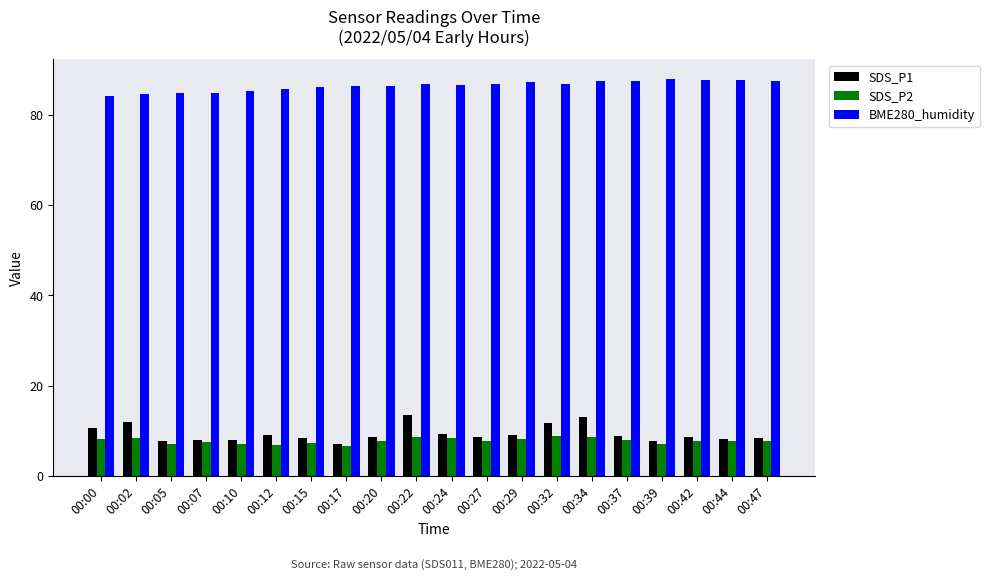

Is it true that SDS_P2 equals 7.1 at 00:05?

True